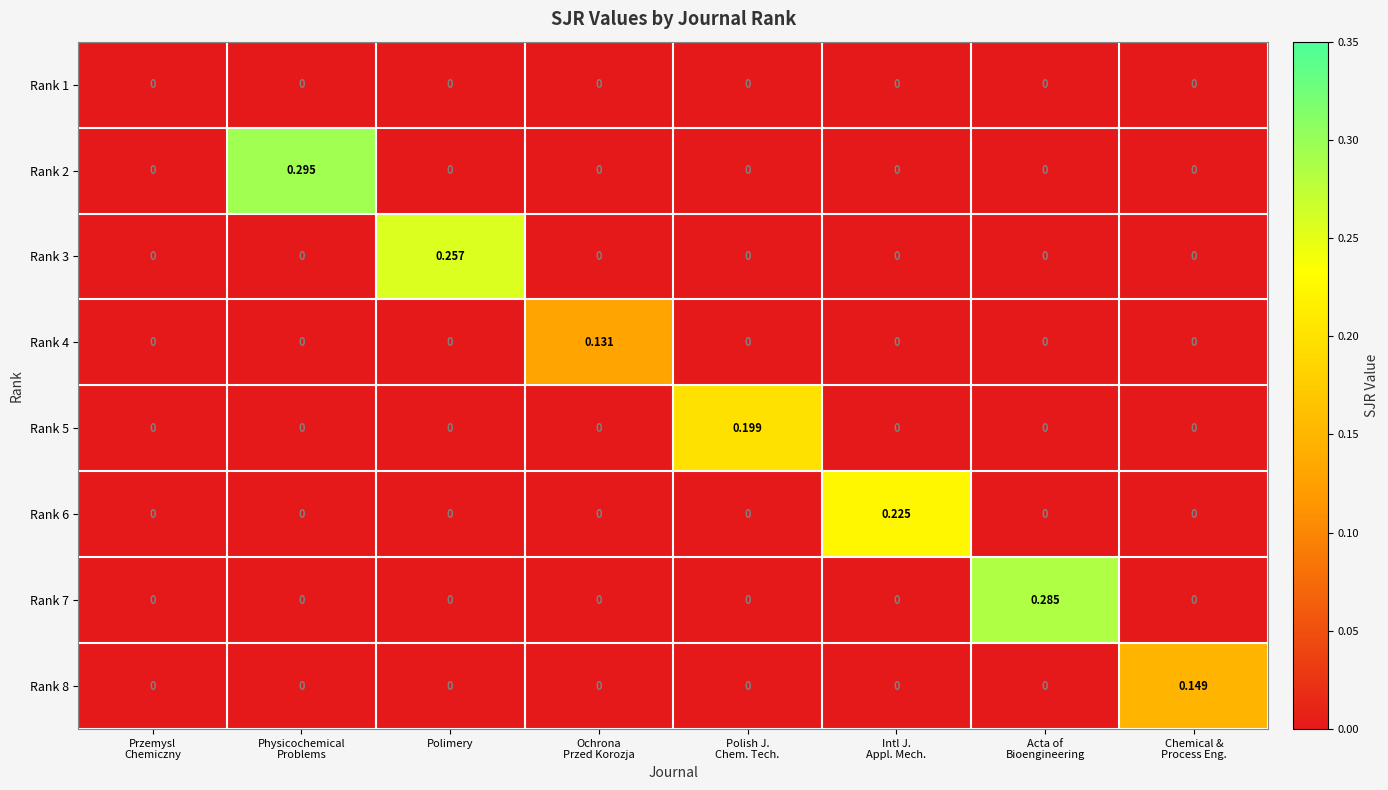

How many values in Rank 5 are above zero?

1